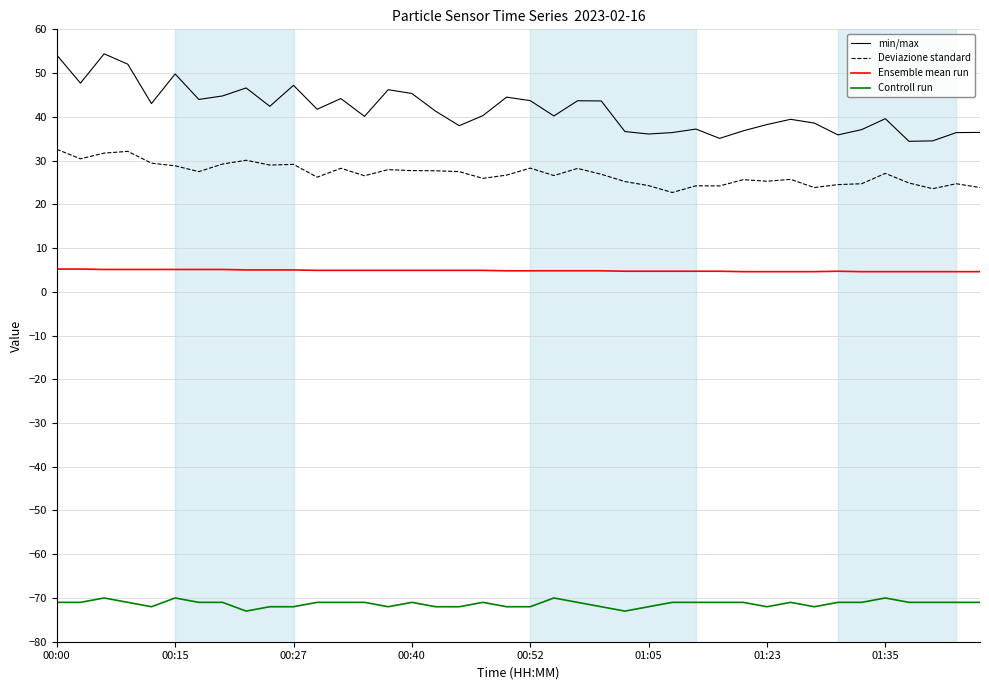

What is the minimum value shown in the chart?

-73.0